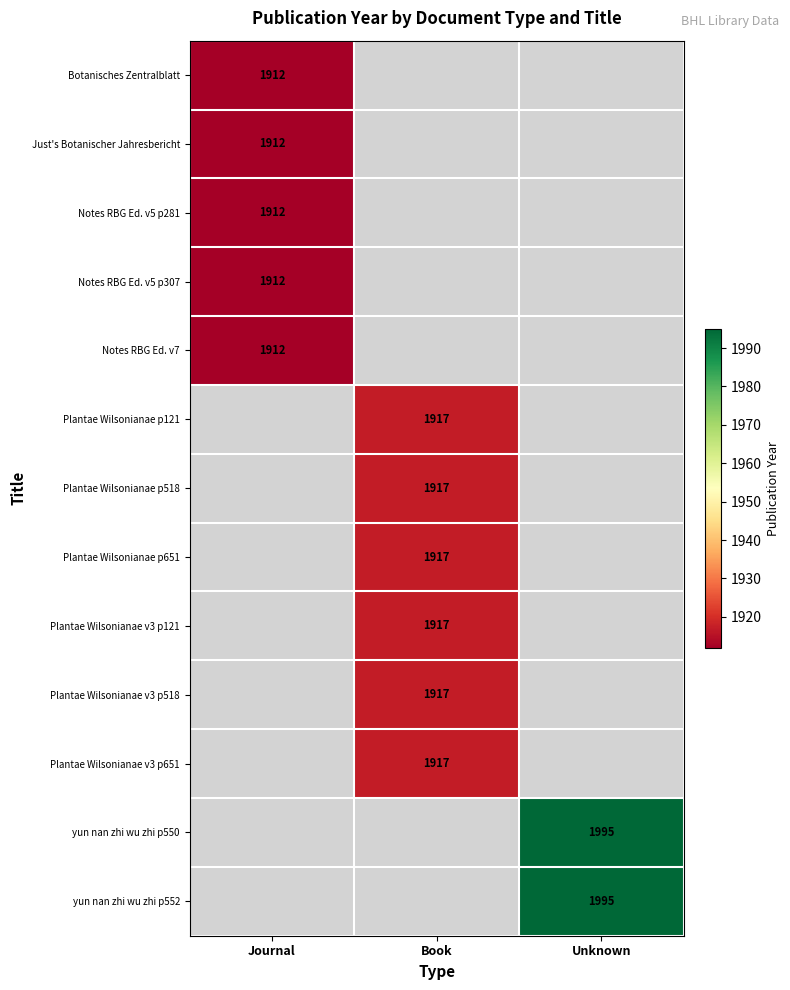

Is it true that Plantae Wilsonianae p651 equals 1917 at Book?

True